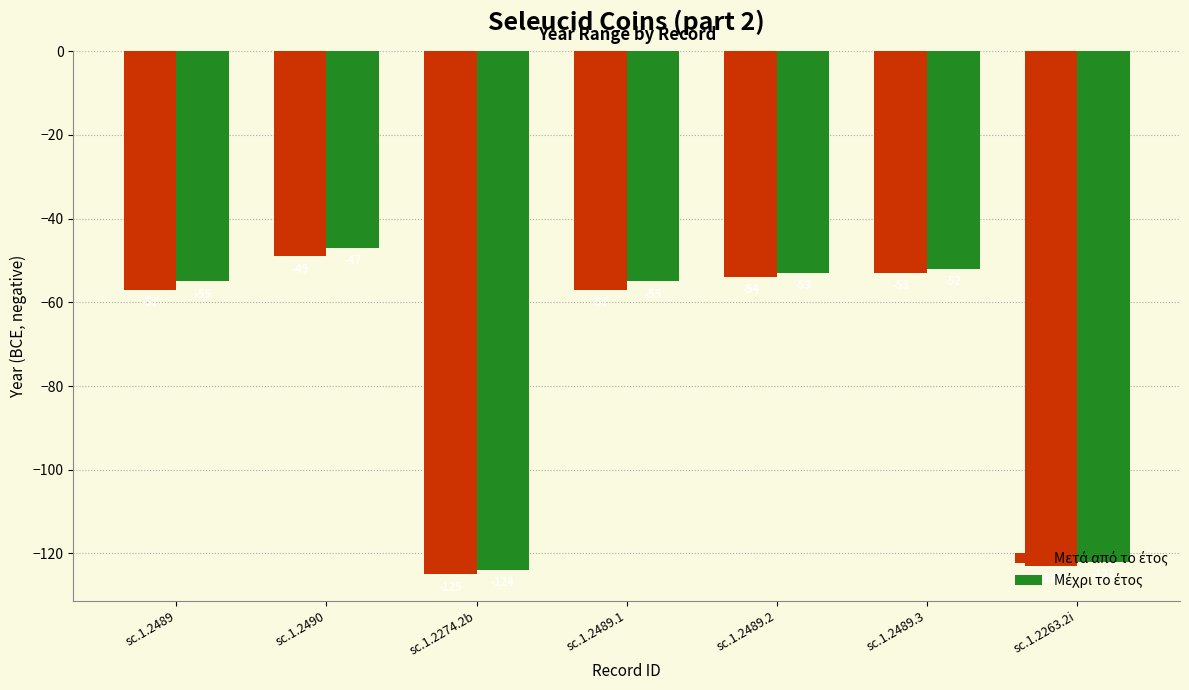

What is the label of the 4th bar from the left?

sc.1.2489.1